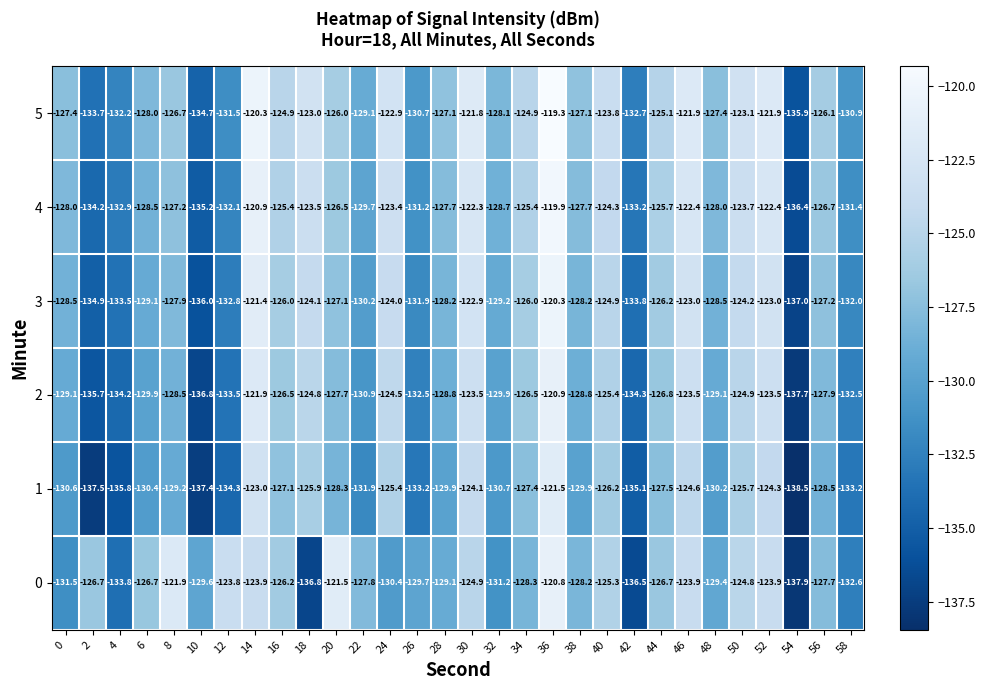

What is the average value of the 4 series?

-127.5